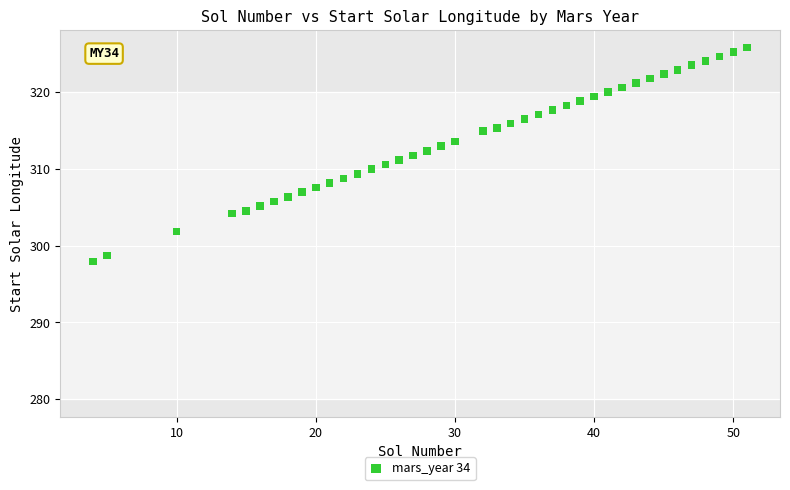

What is the range of X values (max minus min)?

47.0